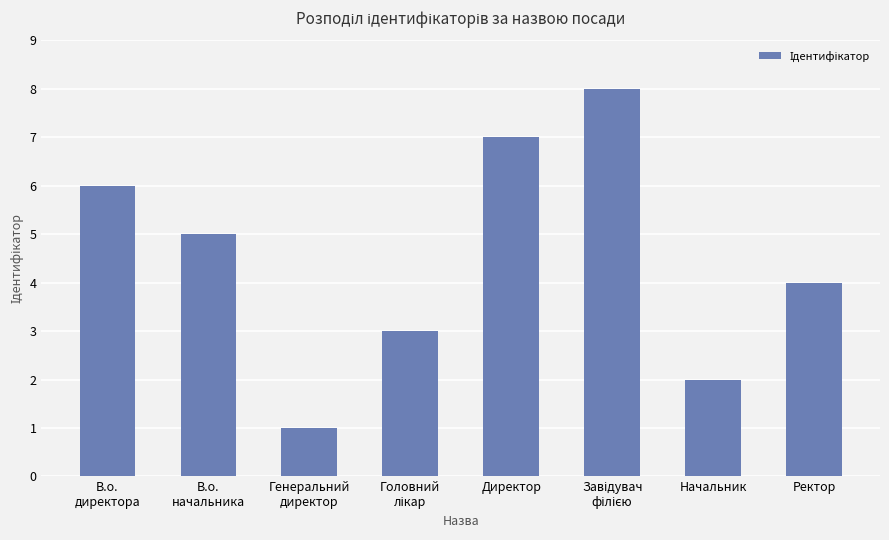

How many distinct data groups are displayed?

1